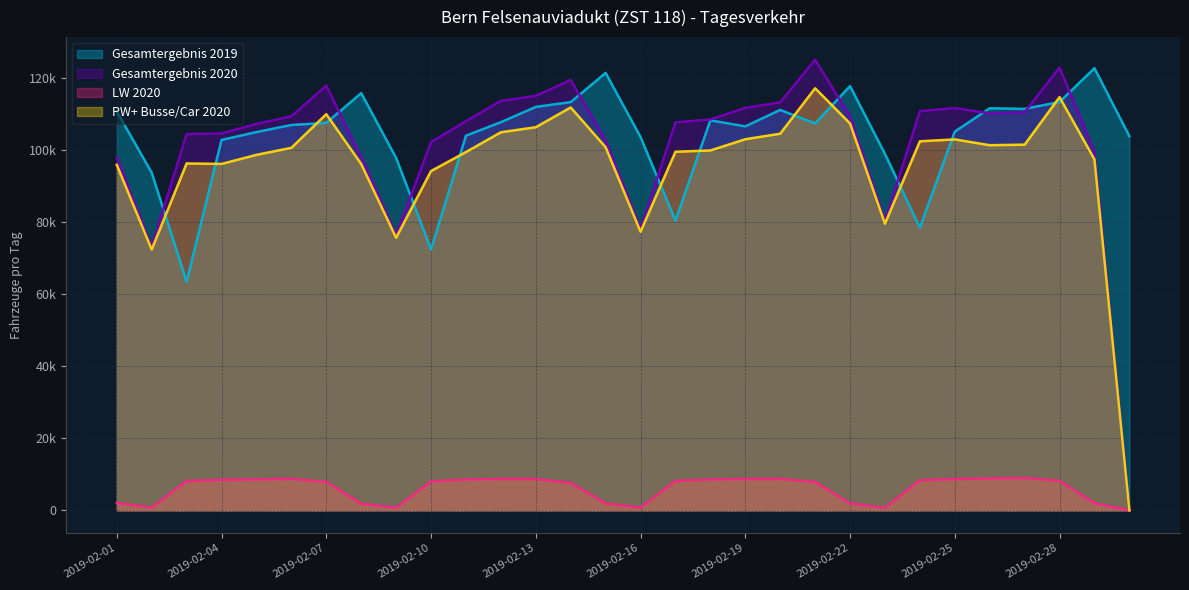

What position from the left is 2019-02-25?

25